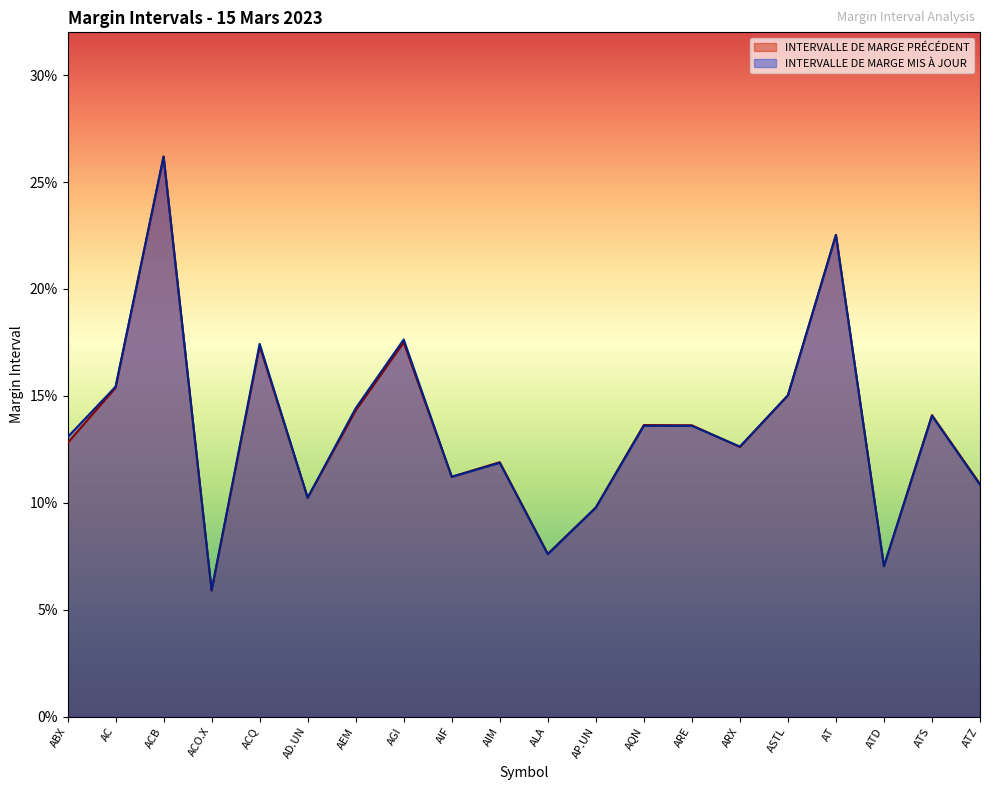

Does the chart display data point markers on the line(s)?

No